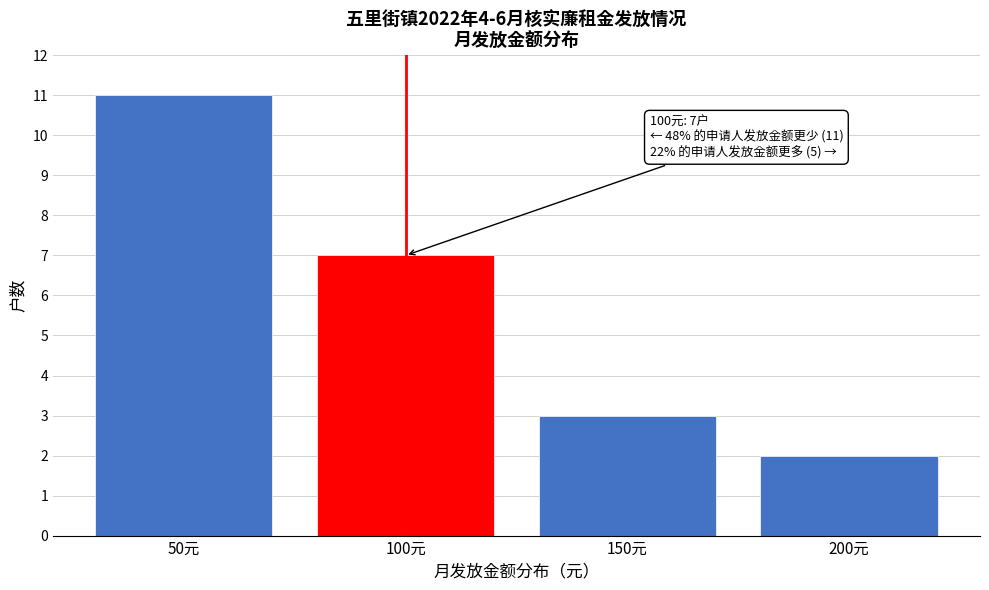

Reading left to right, transcribe all the data shown in this chart.

11	7	3	2